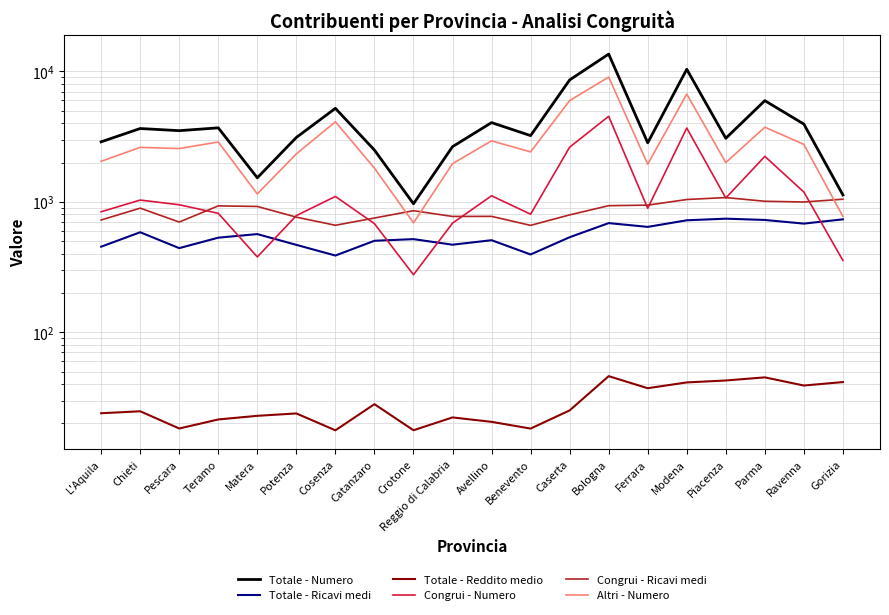

How many lines are shown in the chart?

6